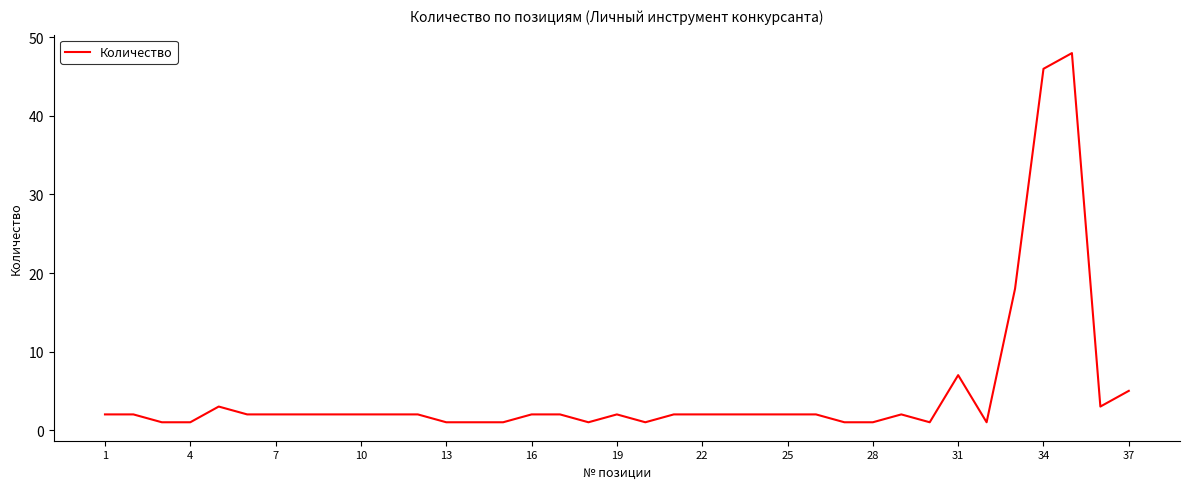

What is the greatest value displayed?

48